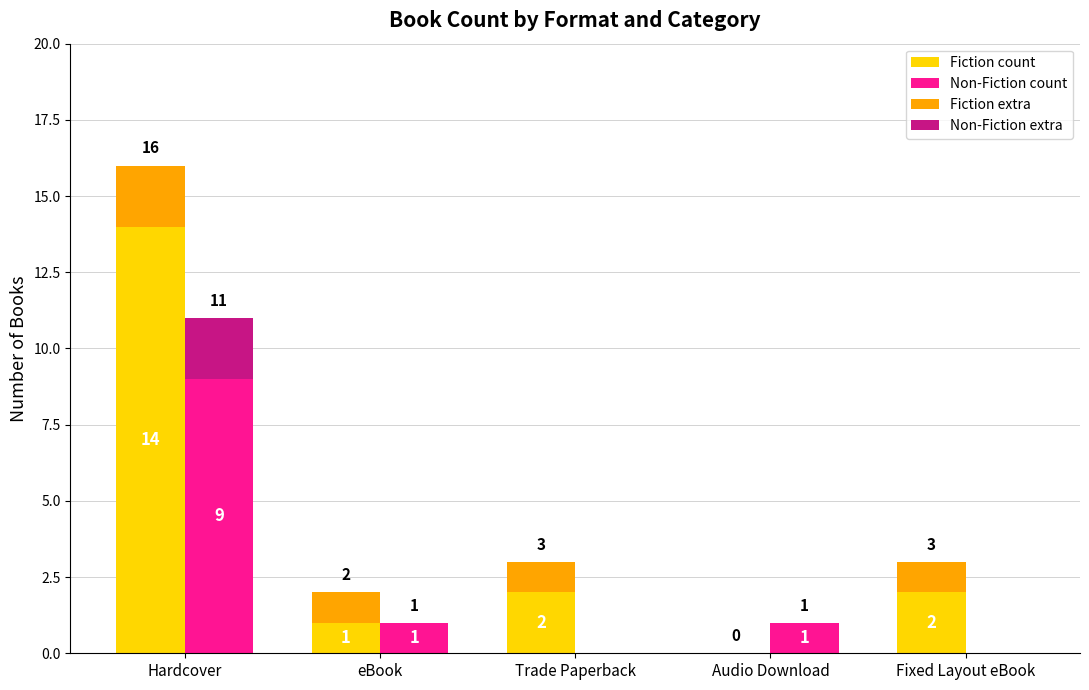

What is the label of the 3rd bar from the left?

Trade Paperback